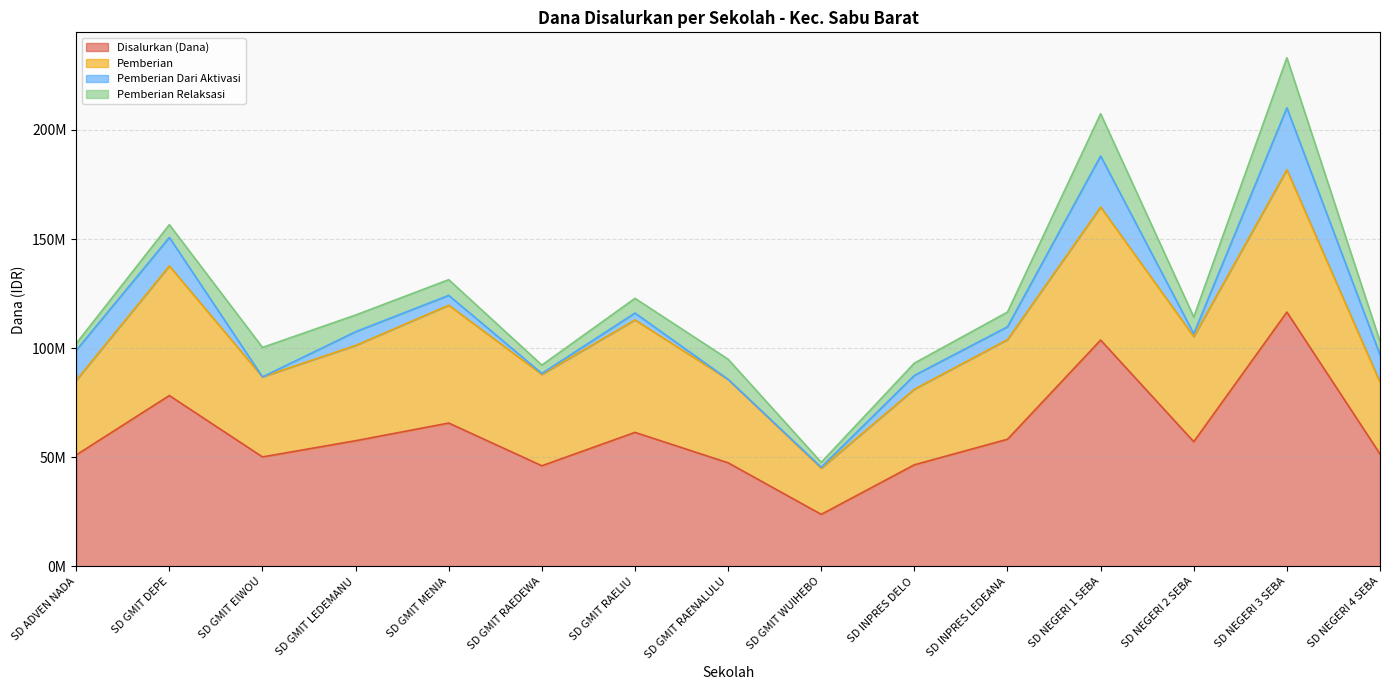

At which category is the sum across all series the highest?

SD NEGERI 3 SEBA